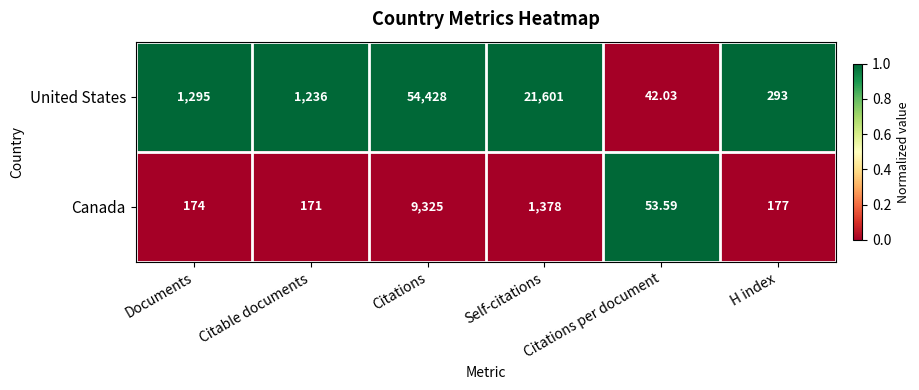

Between Citations per document and H index, which series saw the biggest shift?

United States